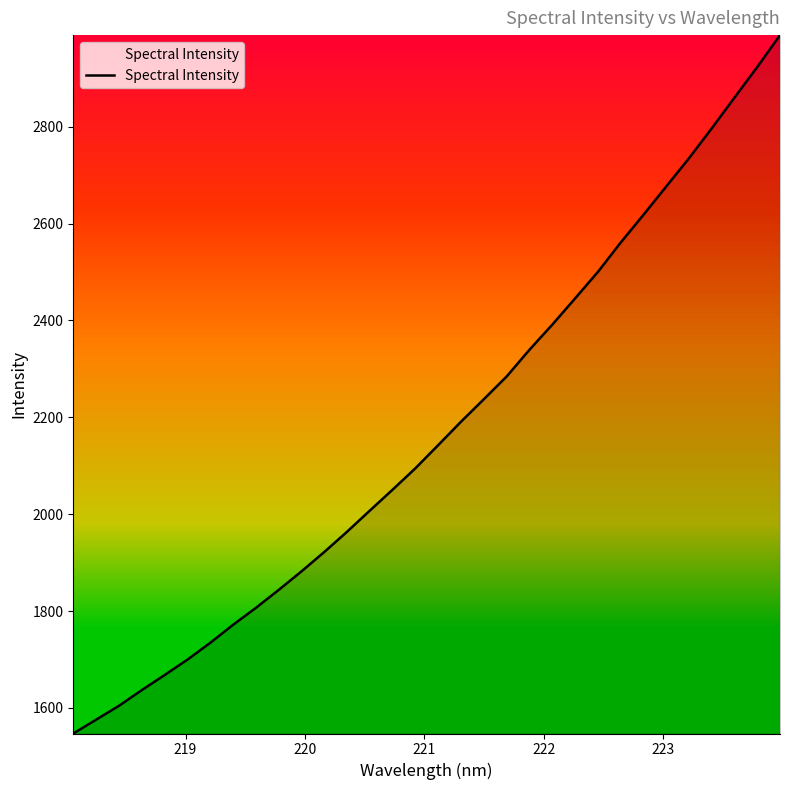

What is the smallest value displayed?

1547.1